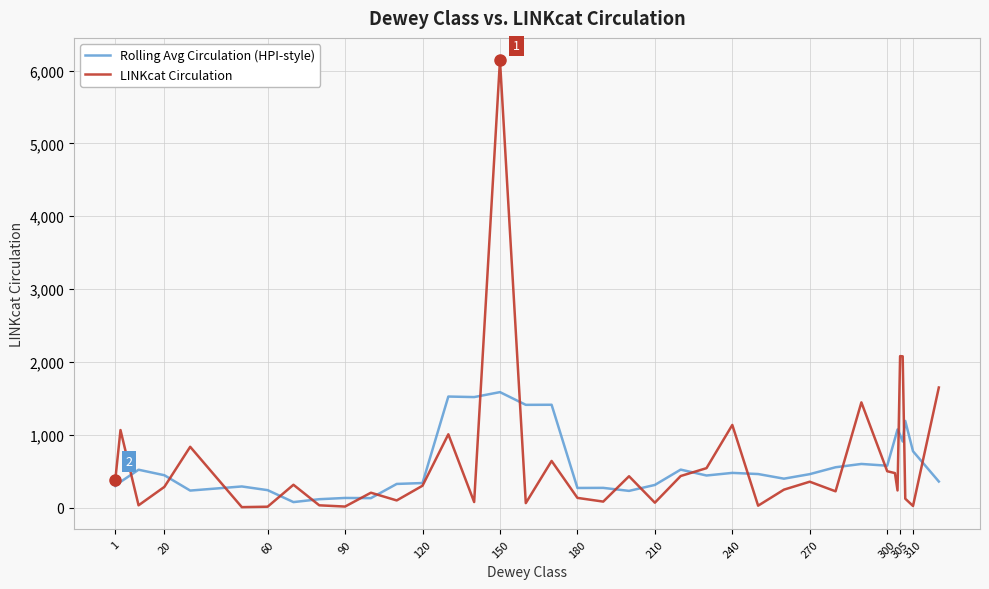

What is the highest value of the Rolling Avg Circulation (HPI-style) series?

1586.6